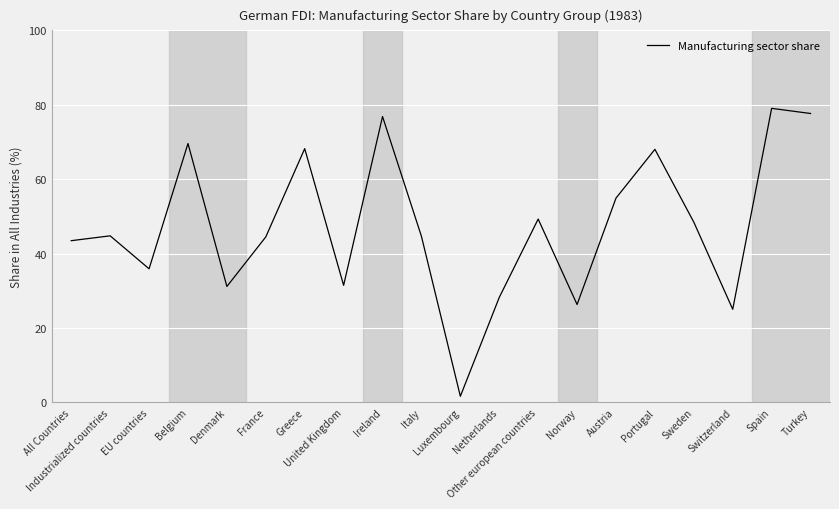

What is the minimum value shown in the chart?

1.6